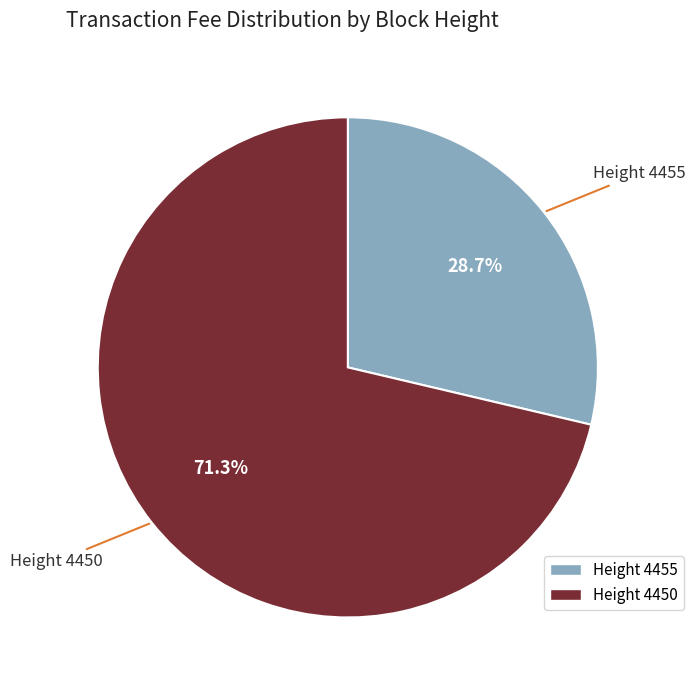

What percentage do Height 4455 and Height 4450 together represent?

100.0%